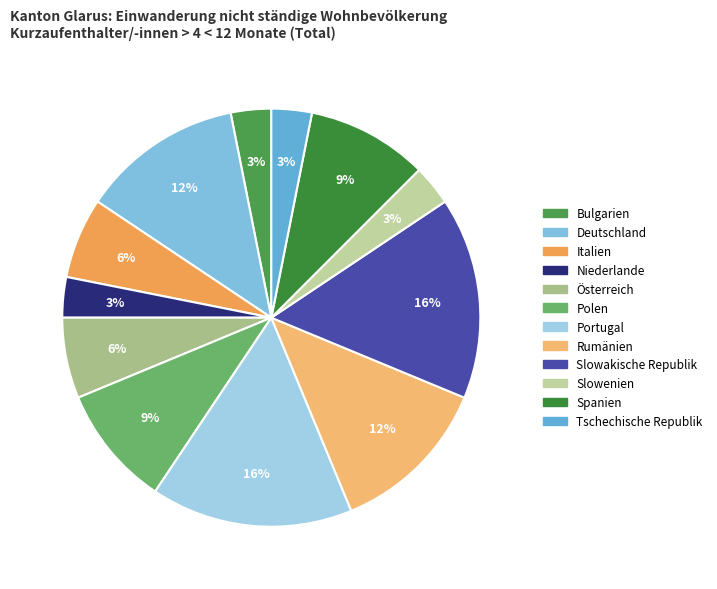

Count the number of slices in the pie.

12